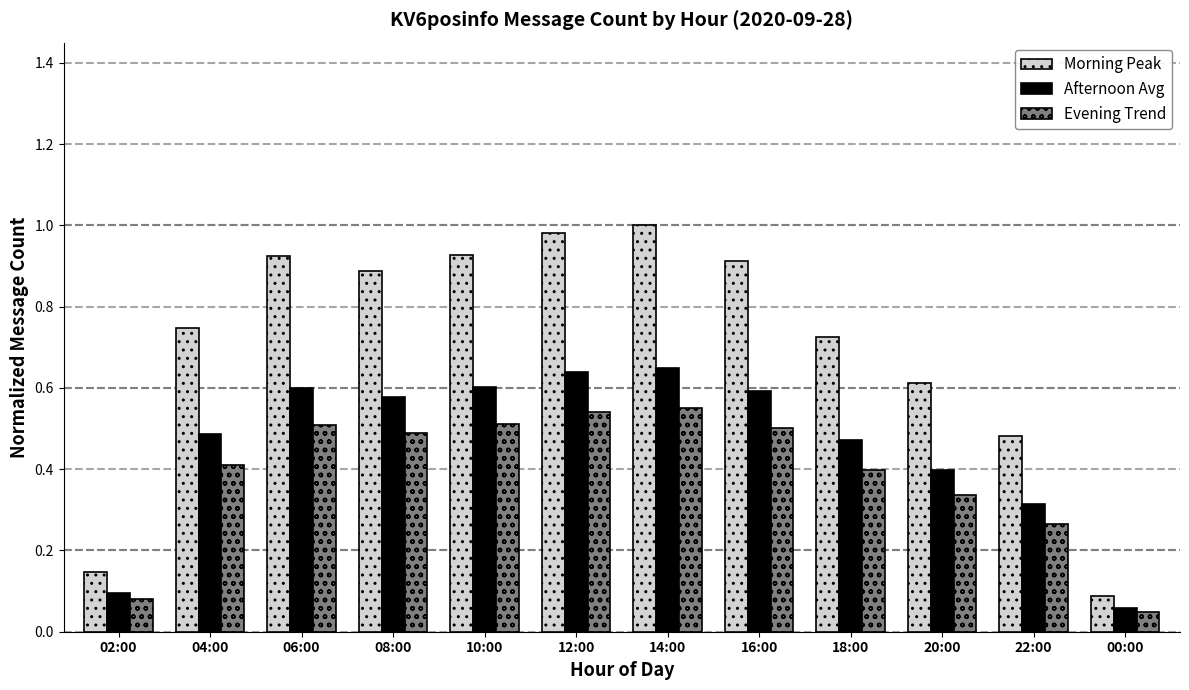

True or false: Afternoon Avg has a value of 0.5 at 18:00.

True